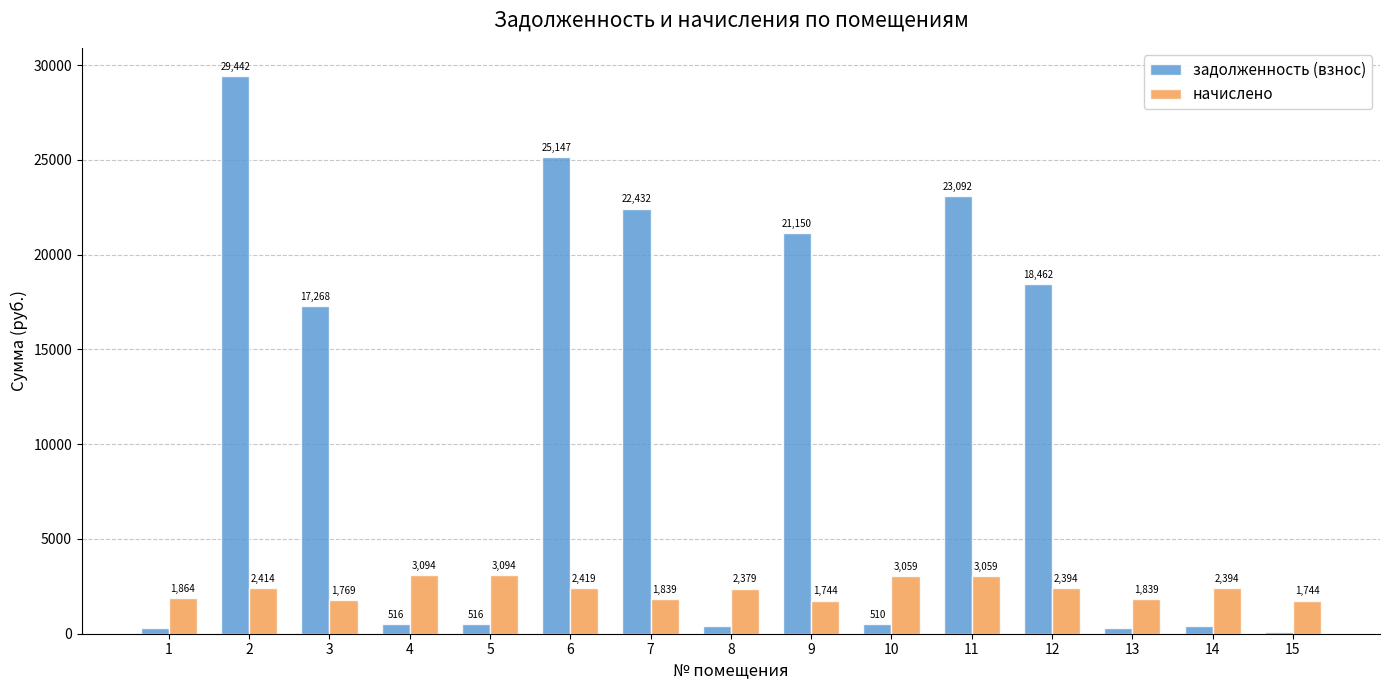

How many data points does each series have?

15